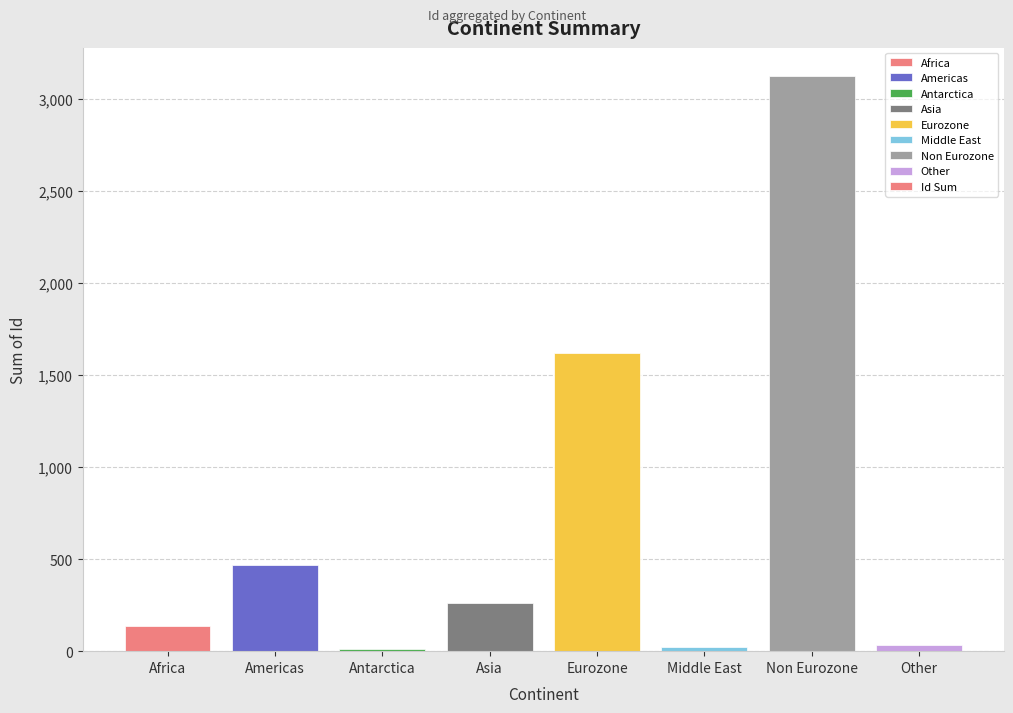

How many series are shown in this chart?

1